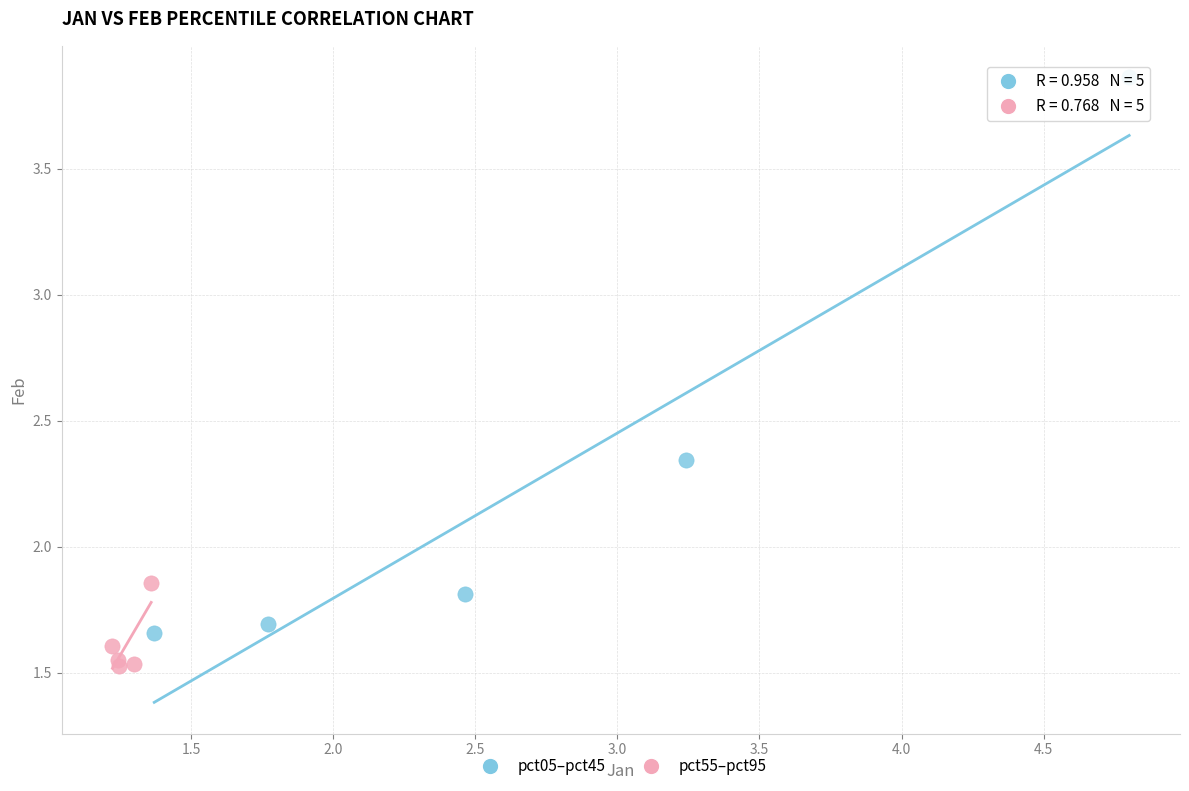

Which series has the widest spread of Y values?

pct05–pct45